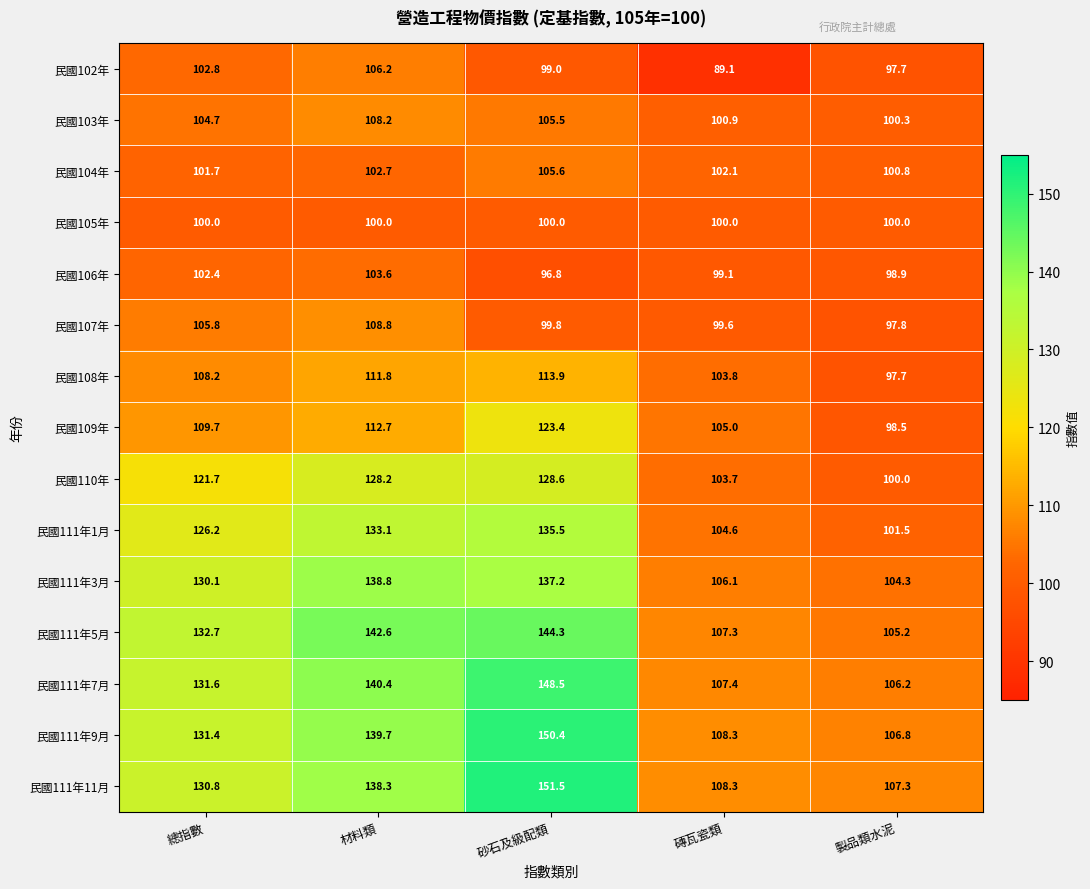

What is the sum of the 民國109年 values at 磚瓦瓷類 and 材料類?

217.7